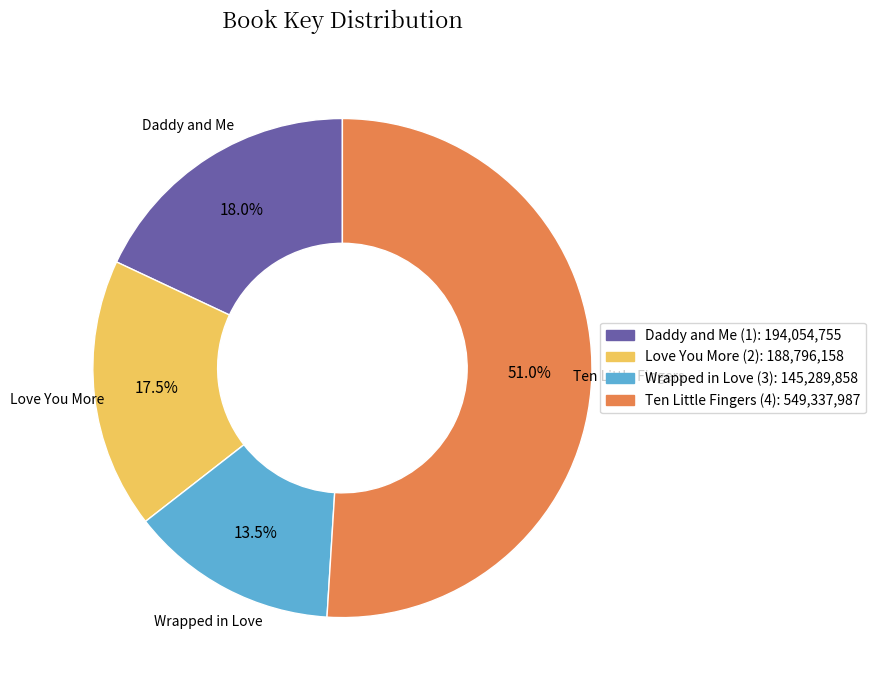

Count the number of slices in the pie.

4